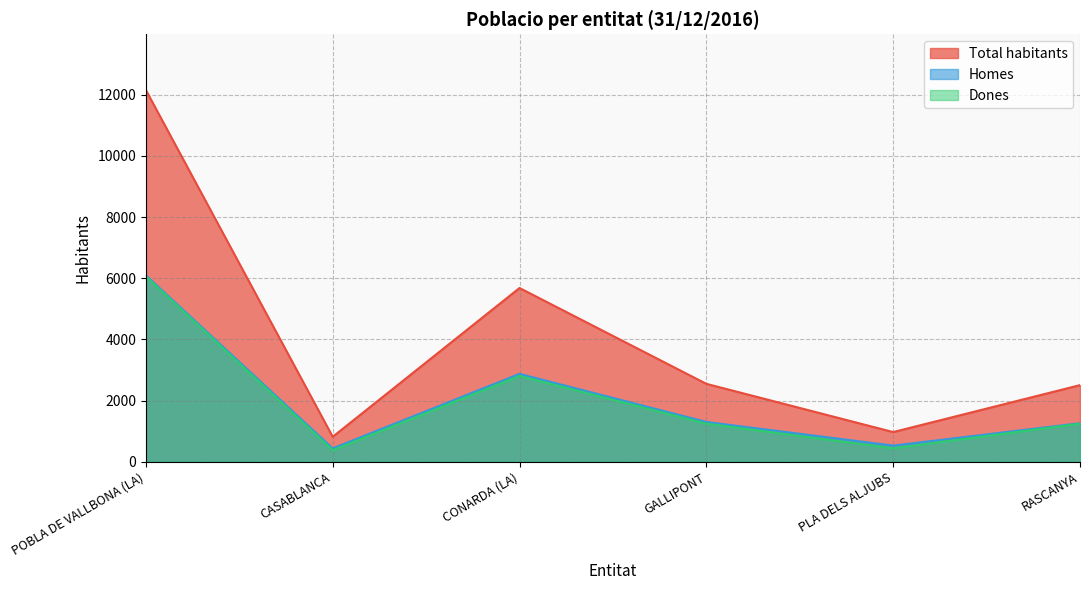

Where does the Total habitants series first go above 2548?

POBLA DE VALLBONA (LA)